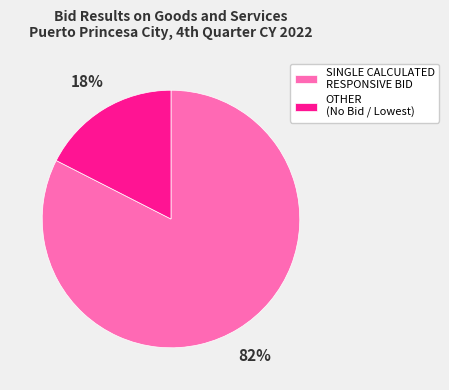

To the nearest percent, what percentage of the pie is SINGLE CALCULATED RESPONSIVE BID?

82%